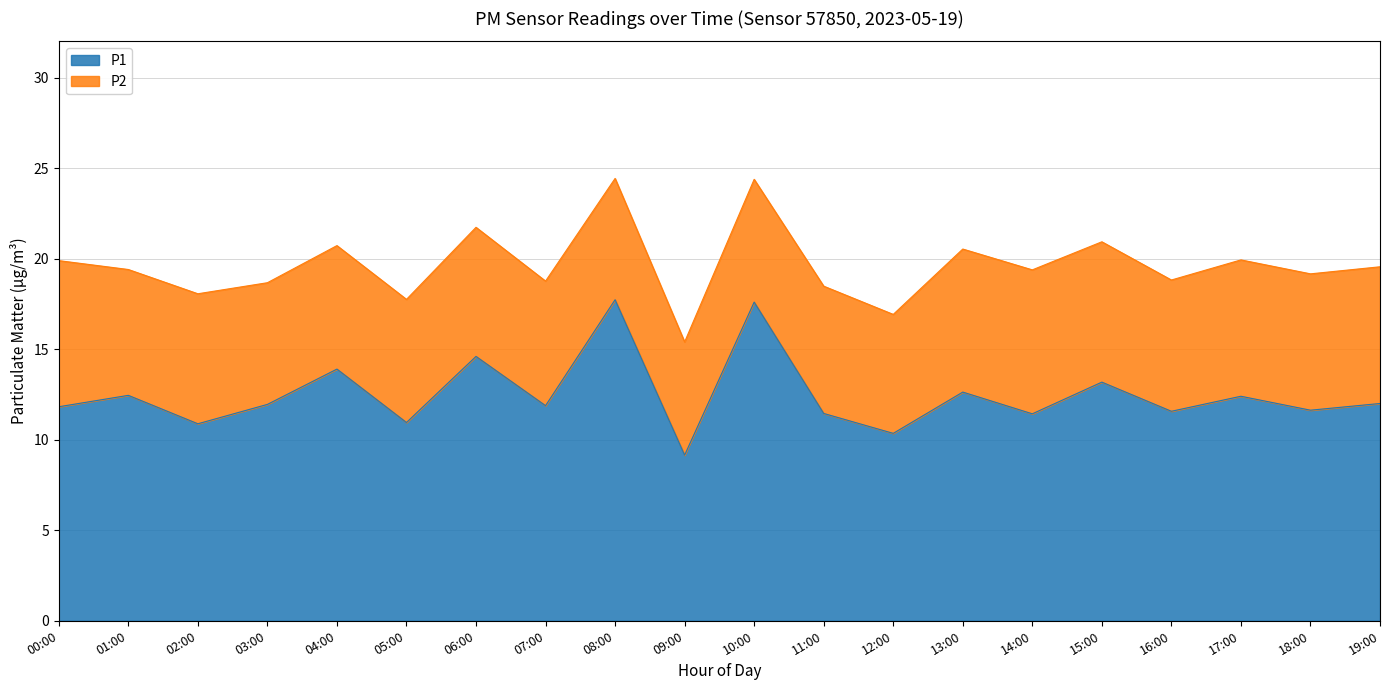

How many interior local peaks (higher than both neighbors) does the data have?

8